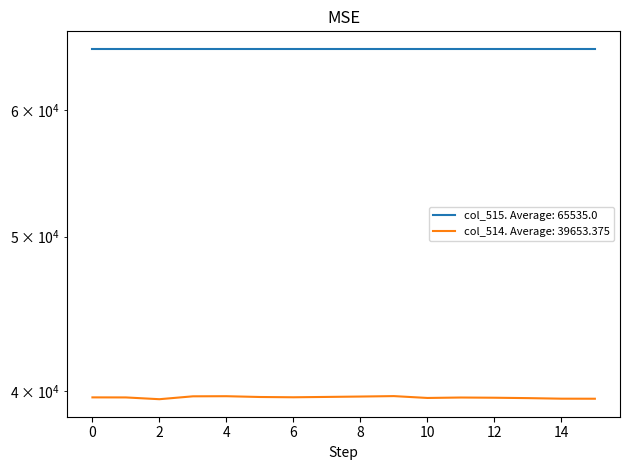

Does the chart have visible grid lines?

No